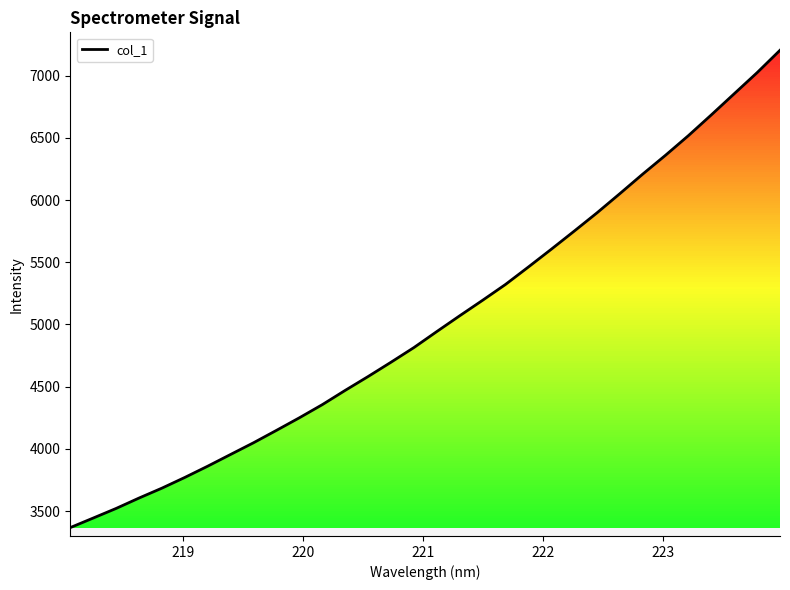

How many data points are above 4942?

16